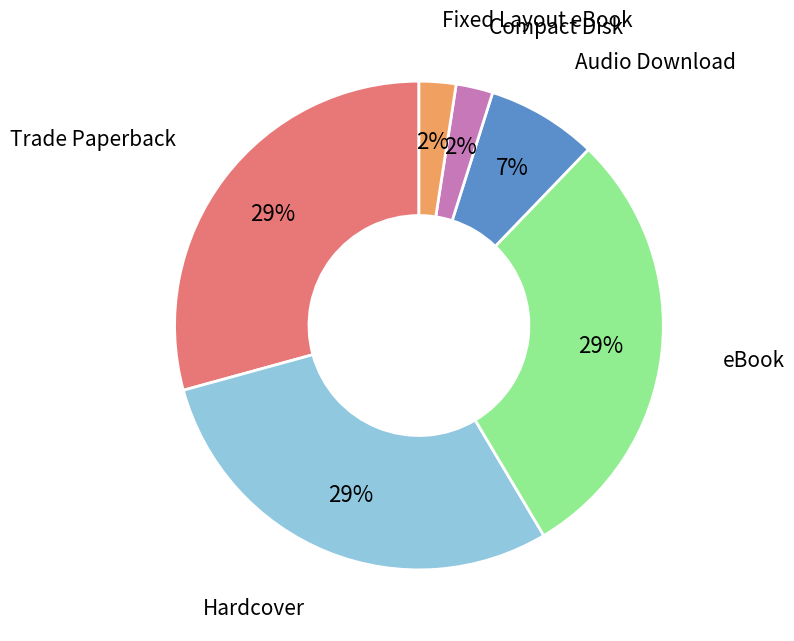

Is there a majority slice in this chart?

No